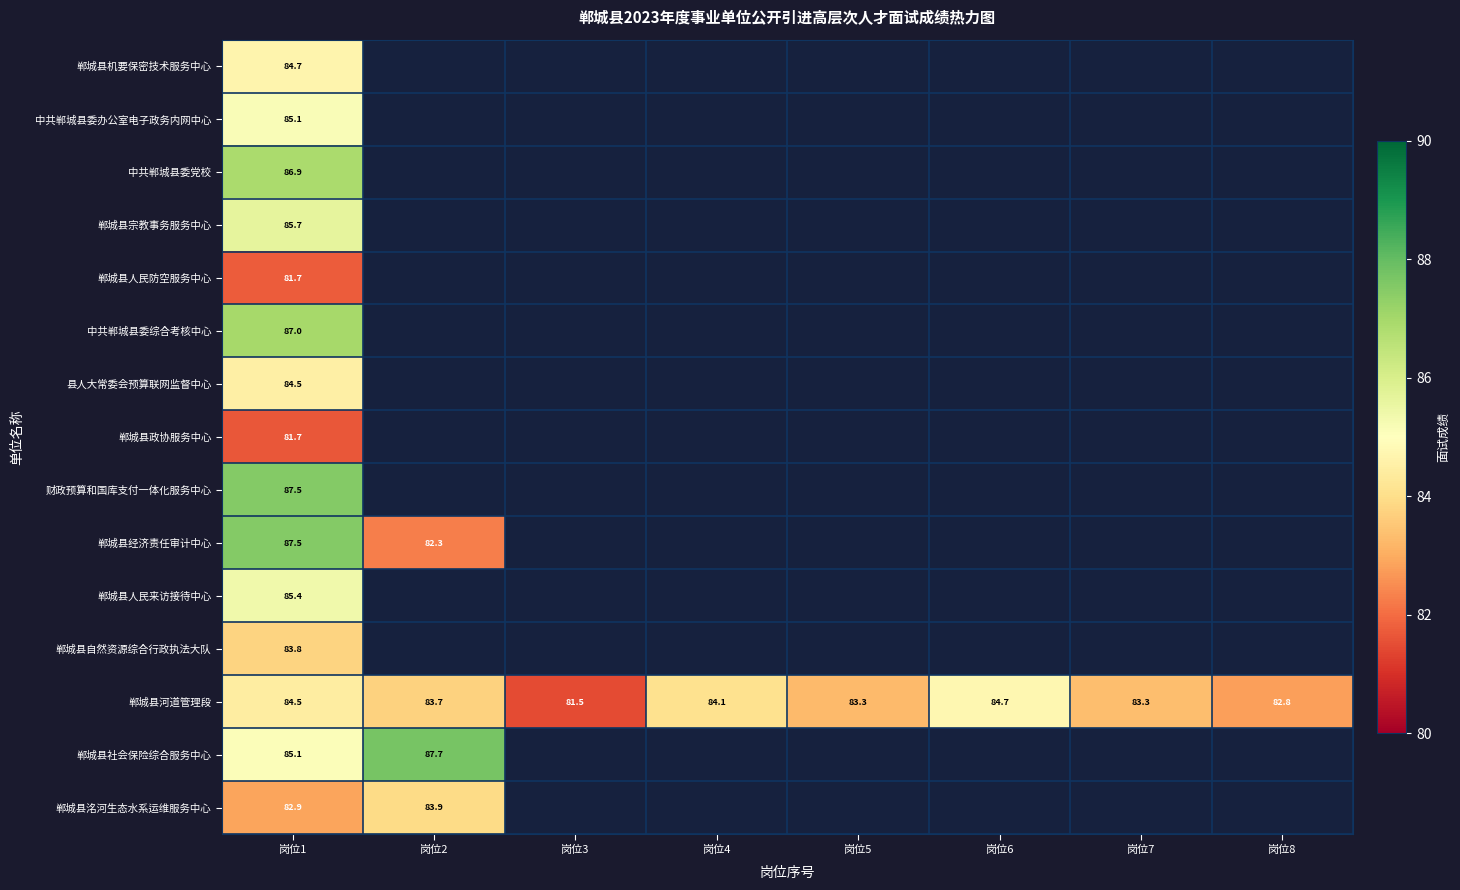

Rank the series at 岗位1 from highest to lowest value.

郸城县经济责任审计中心, 财政预算和国库支付一体化服务中心, 中共郸城县委综合考核中心, 中共郸城县委党校, 郸城县宗教事务服务中心, 郸城县人民来访接待中心, 中共郸城县委办公室电子政务内网中心, 郸城县社会保险综合服务中心, 郸城县机要保密技术服务中心, 县人大常委会预算联网监督中心, 郸城县河道管理段, 郸城县自然资源综合行政执法大队, 郸城县洺河生态水系运维服务中心, 郸城县人民防空服务中心, 郸城县政协服务中心